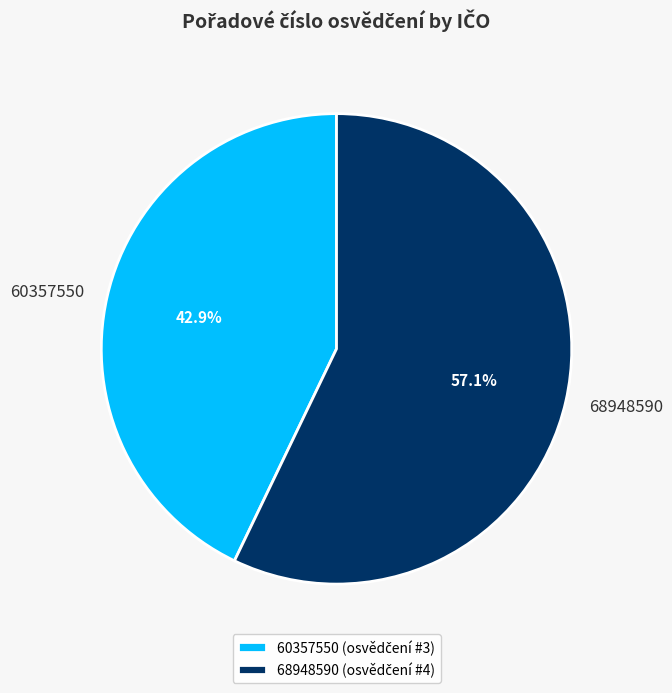

How many segments does this pie chart have?

2